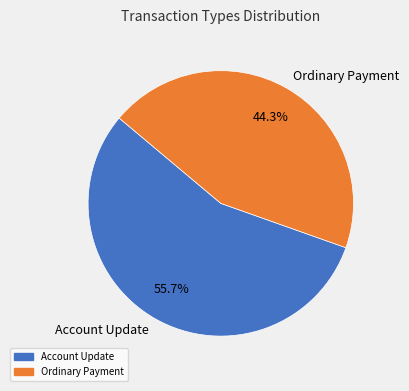

What percentage is the Account Update slice, to the nearest percent?

56%